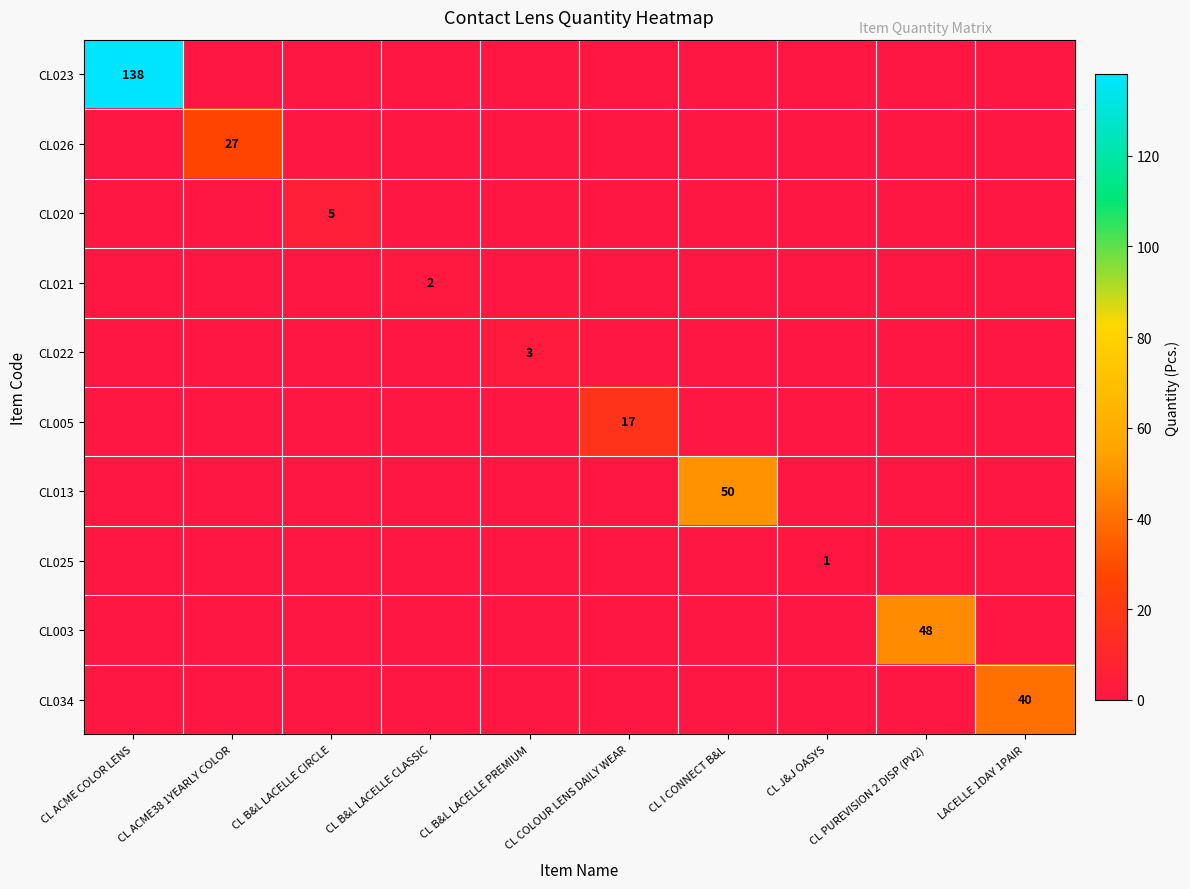

The value of CL013 at CL I CONNECT B&L is 11. True or false?

False